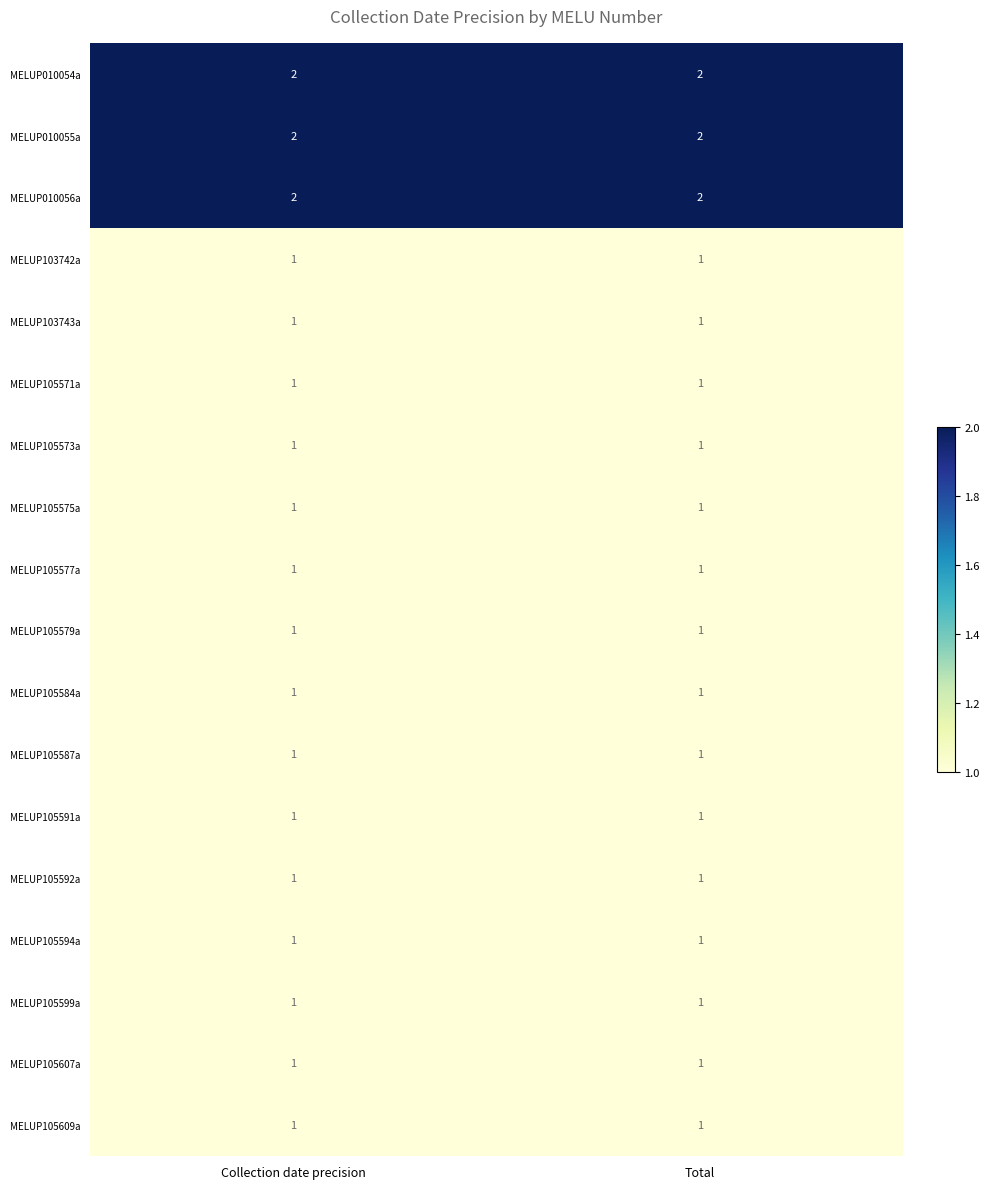

What is the total value across all series at Collection date precision?

21